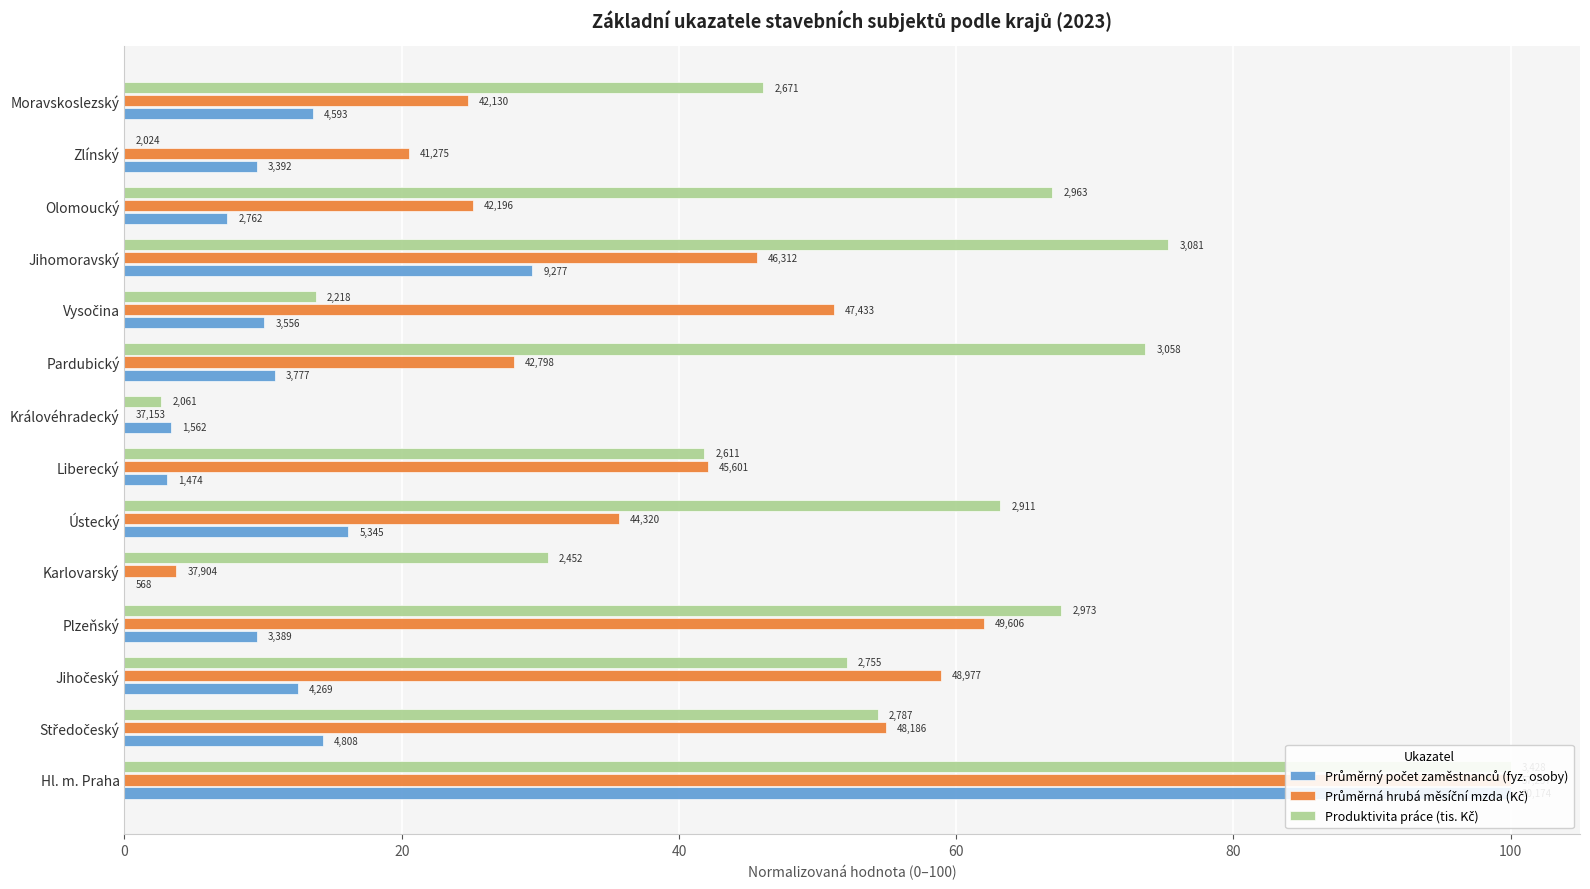

Reading left to right, what are all the values shown in this chart?

Průměrný počet zaměstnanců (fyz. osoby): 100.0	14.3	12.5	9.5	0.0	16.1	3.1	3.4	10.8	10.1	29.4	7.4	9.5	13.6
Průměrná hrubá měsíční mzda (Kč): 100.0	54.9	58.9	62.0	3.7	35.7	42.1	0.0	28.1	51.2	45.6	25.1	20.5	24.8
Produktivita práce (tis. Kč): 100.0	54.3	52.1	67.6	30.5	63.2	41.8	2.7	73.6	13.8	75.3	66.9	0.0	46.1